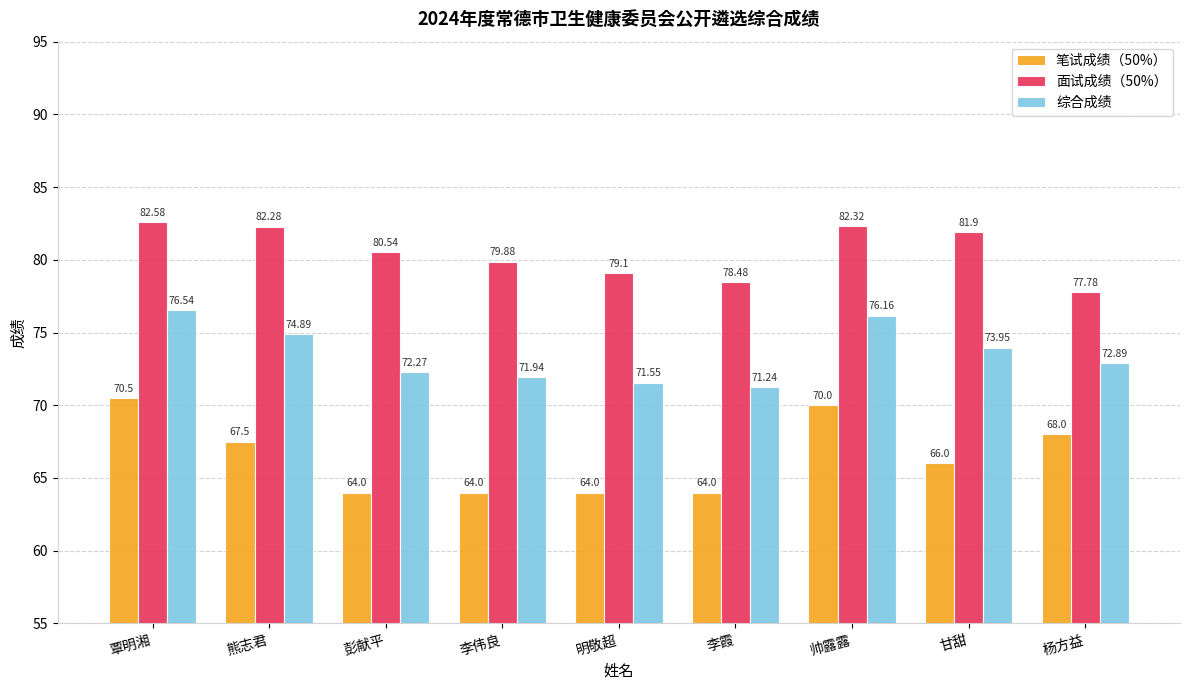

Where does the 笔试成绩（50%） series first go above 66?

覃明湘